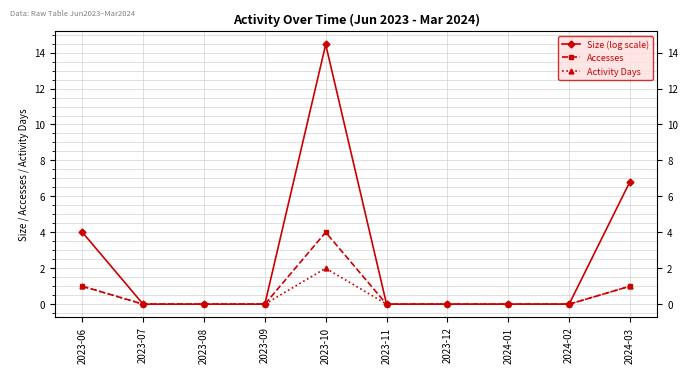

True or false: Activity Days has a value of 0.2 at 2024-03.

False